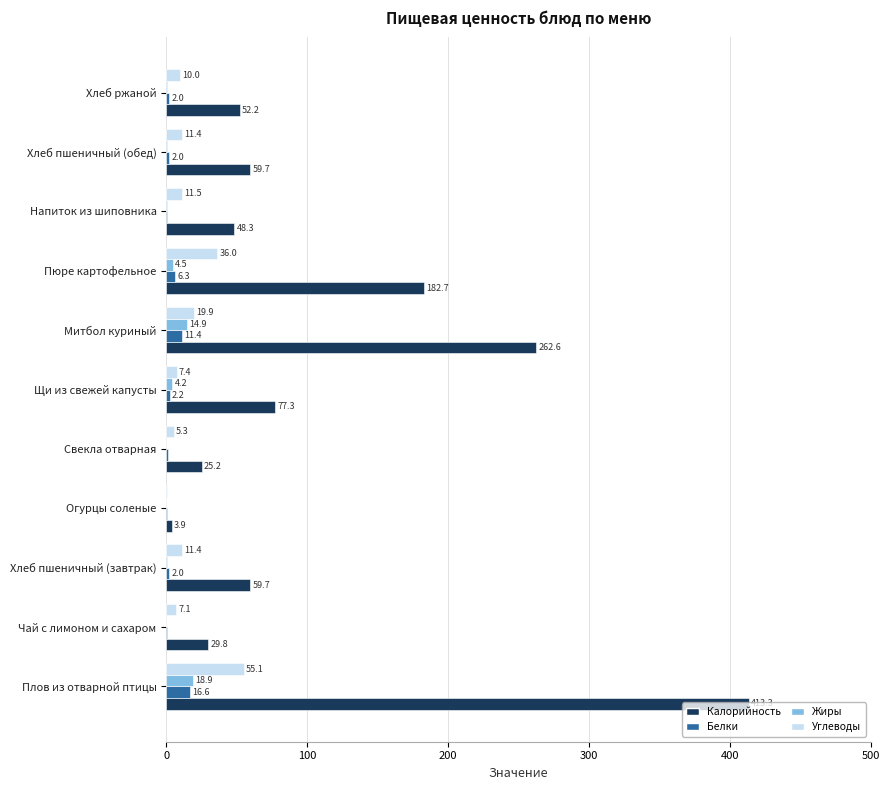

What is the highest value of the Белки series?

16.6